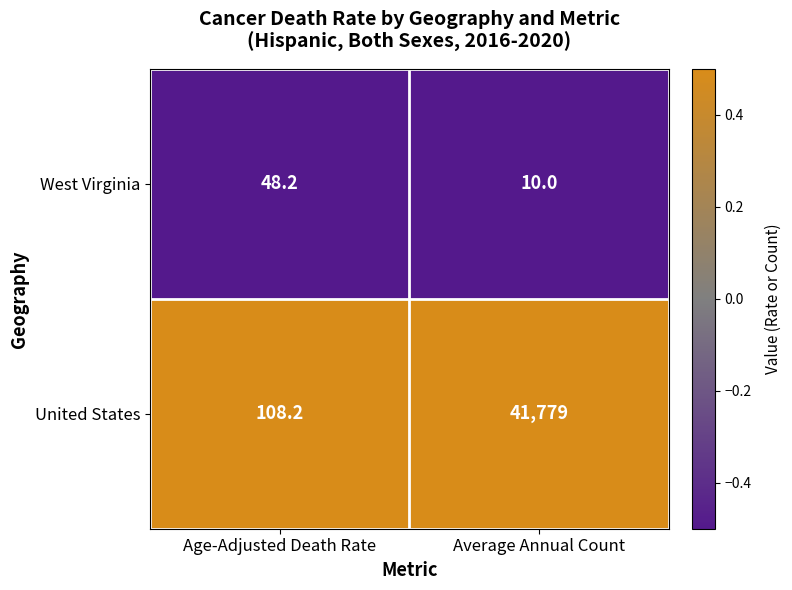

What is the maximum value shown in the chart?

41779.0